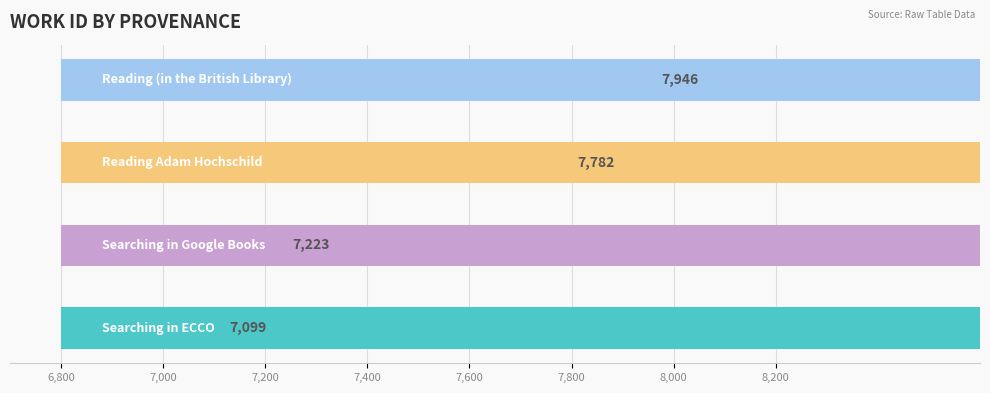

True or false: the data shows 10818 at Searching in Google Books.

False